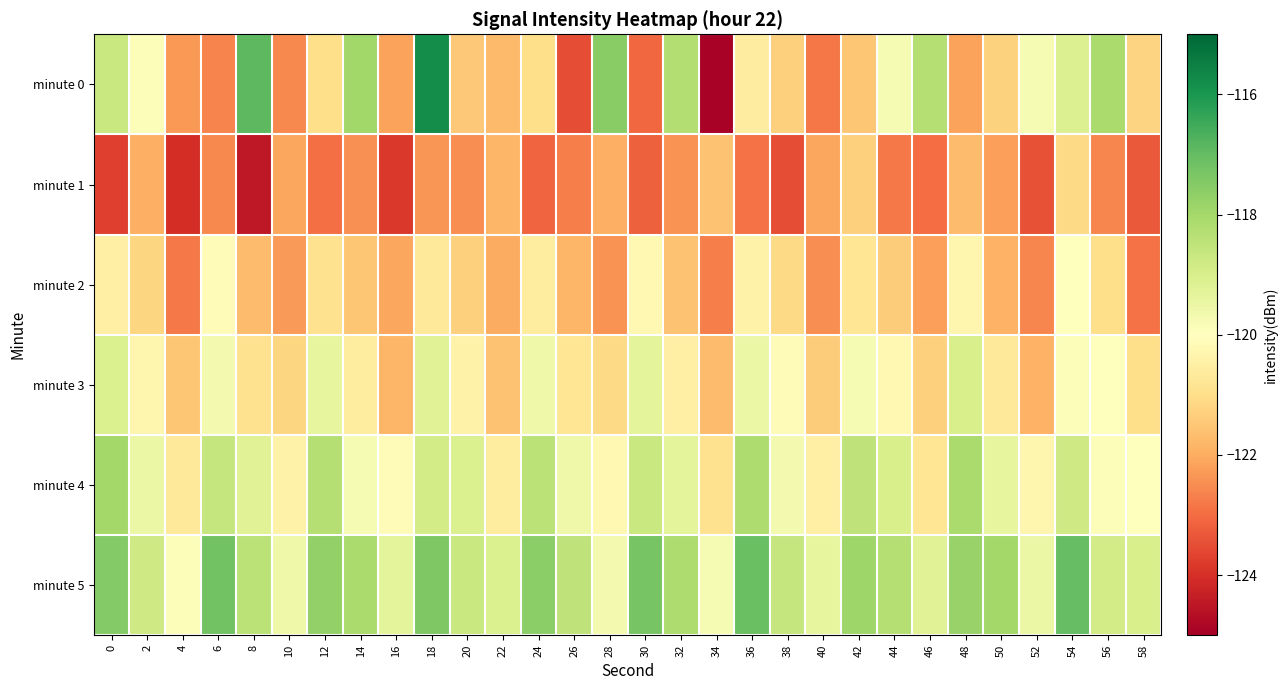

What is the total value across all series at 46?

-724.8